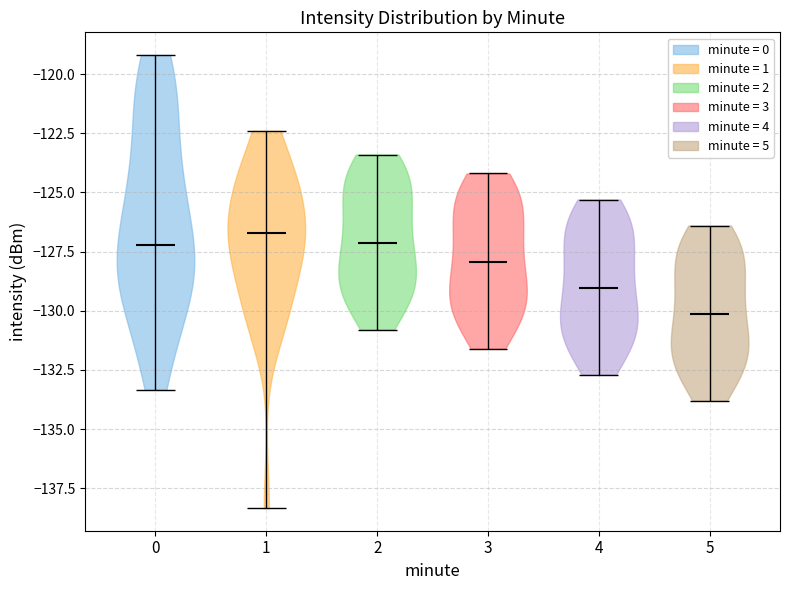

Which violin has the lowest median line?

5